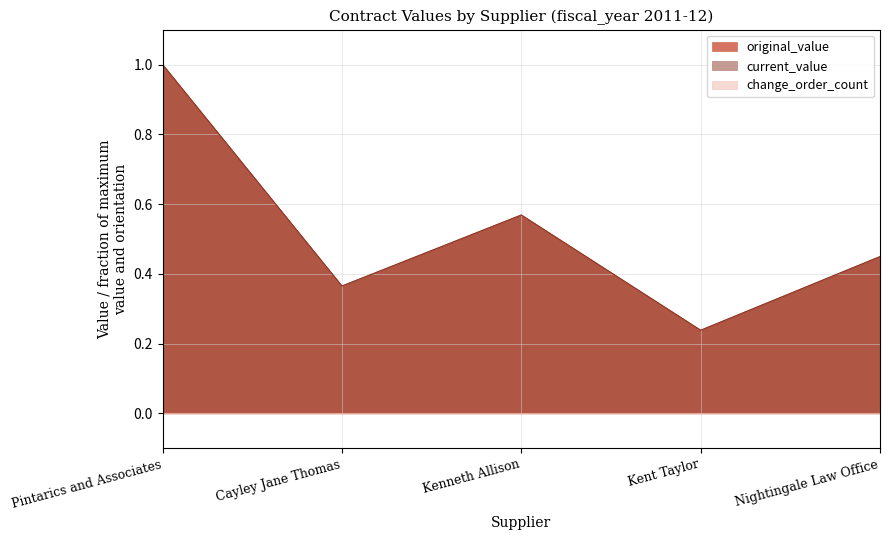

What is the minimum value shown in the chart?

0.2